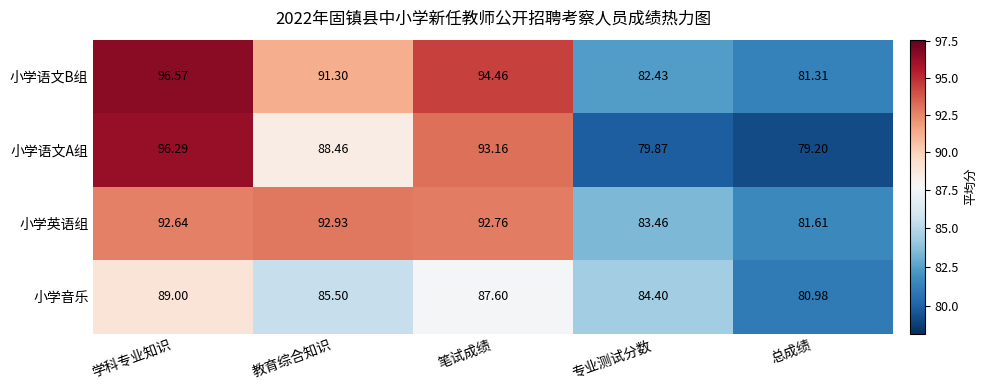

Which series has the largest range (max minus min)?

小学语文A组